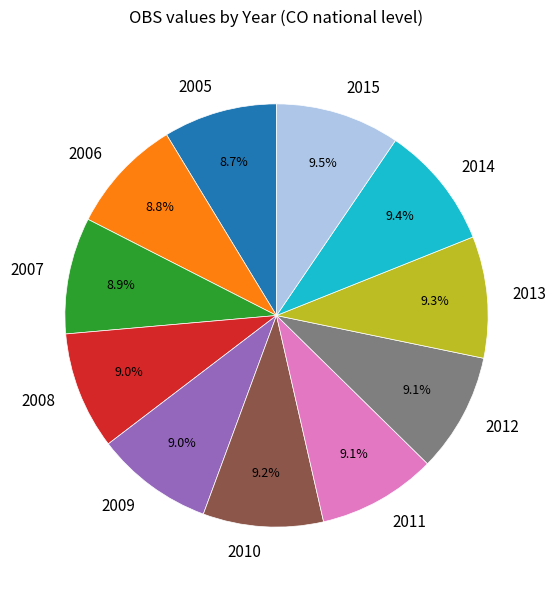

How many segments does this pie chart have?

11